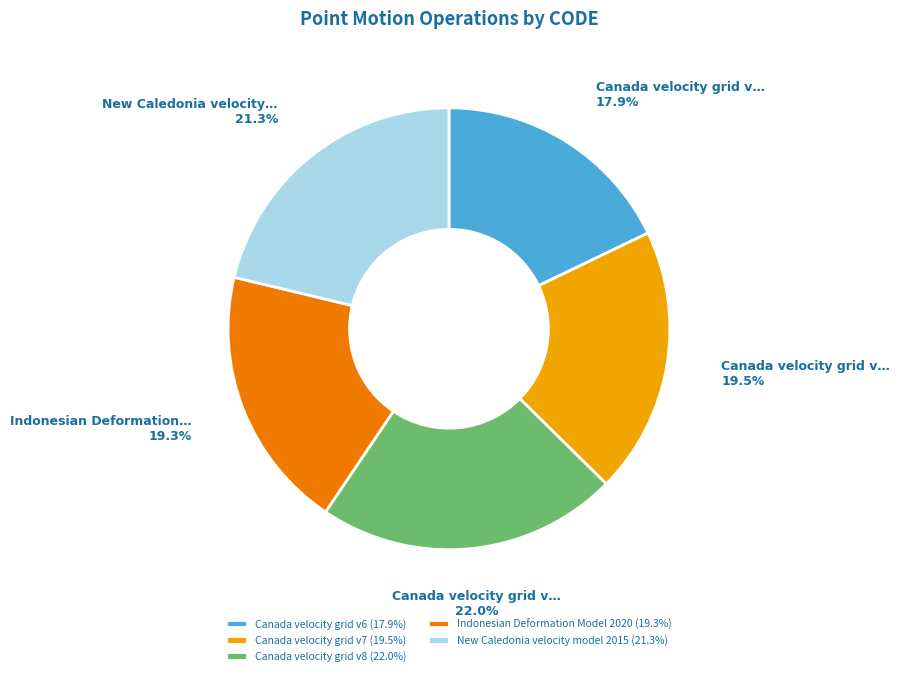

What is the ratio of the value at Indonesian Deformation Model 2020 to the value at Canada velocity grid v7?

1.0